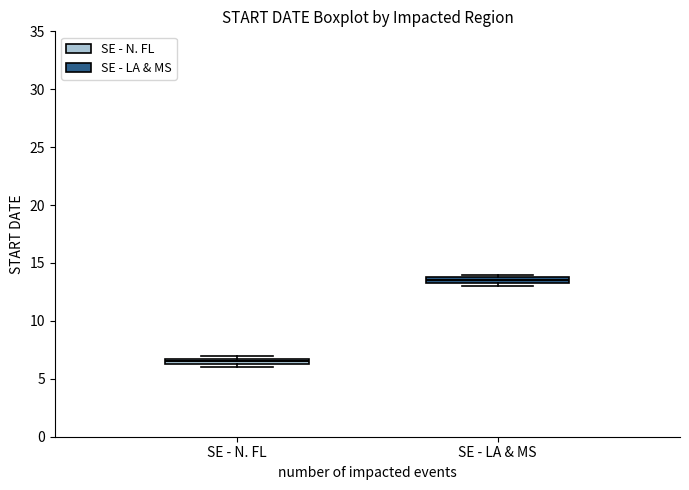

Where is the upper edge of the box for SE - N. FL on the y-axis? The values are not printed on the chart, so give them approximately, as read against the axis.

7.0